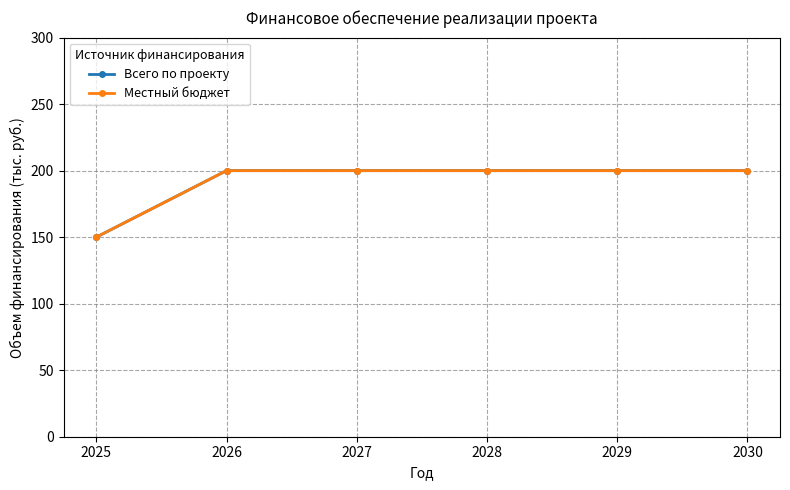

Is this an area chart (filled region under the line)?

No